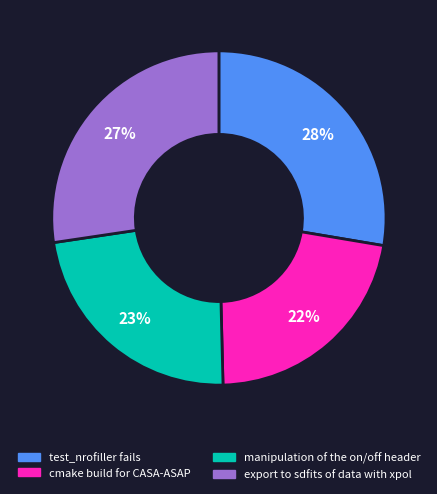

Combined, do export to sdfits of data with xpol and test_nrofiller fails account for over 50%?

Yes